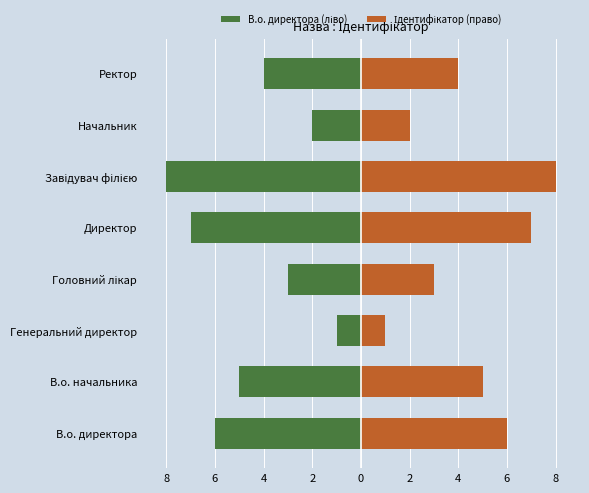

Count the number of categories in the chart.

8